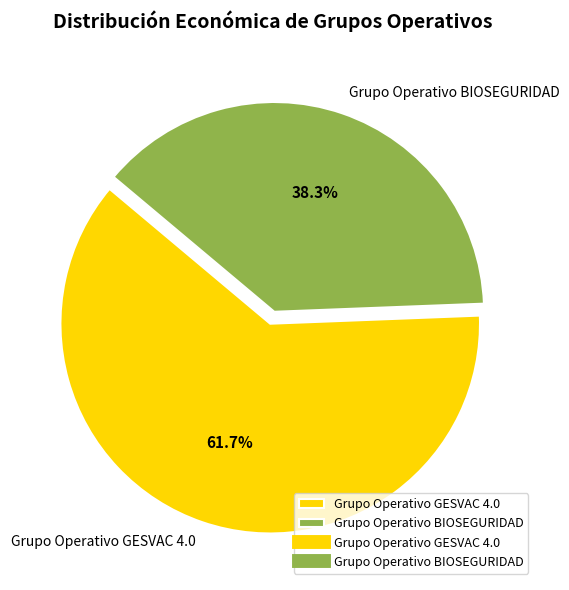

Is there any slice that represents more than half of the pie?

Yes